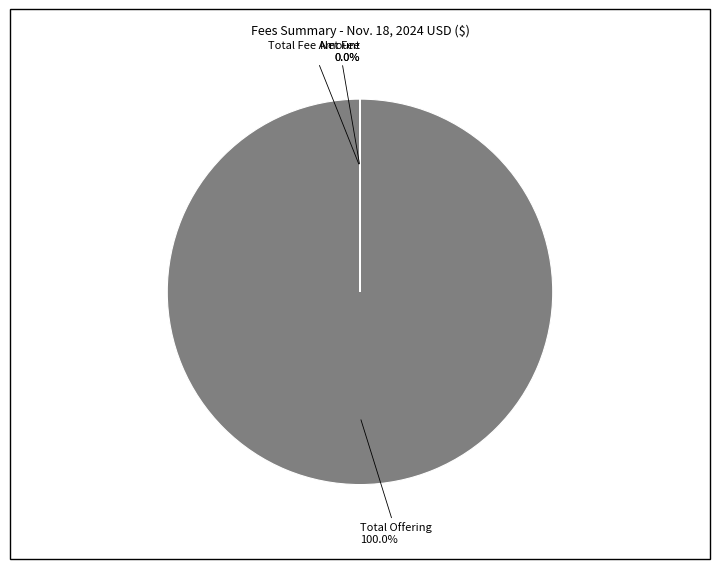

Which slice is the largest?

Total Offering